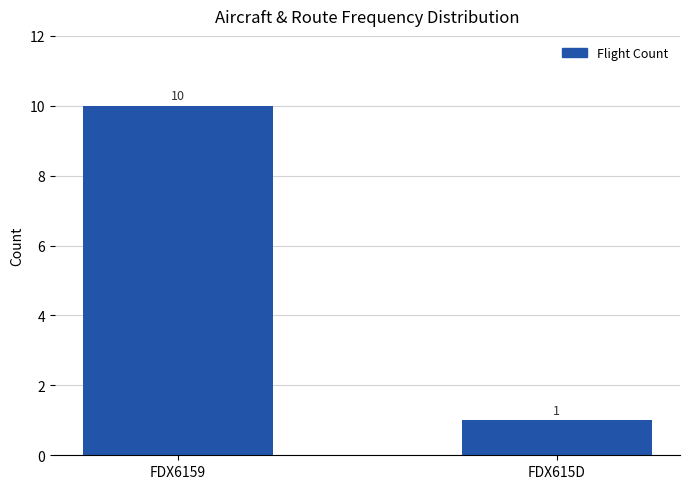

What is the minimum value shown in the chart?

1